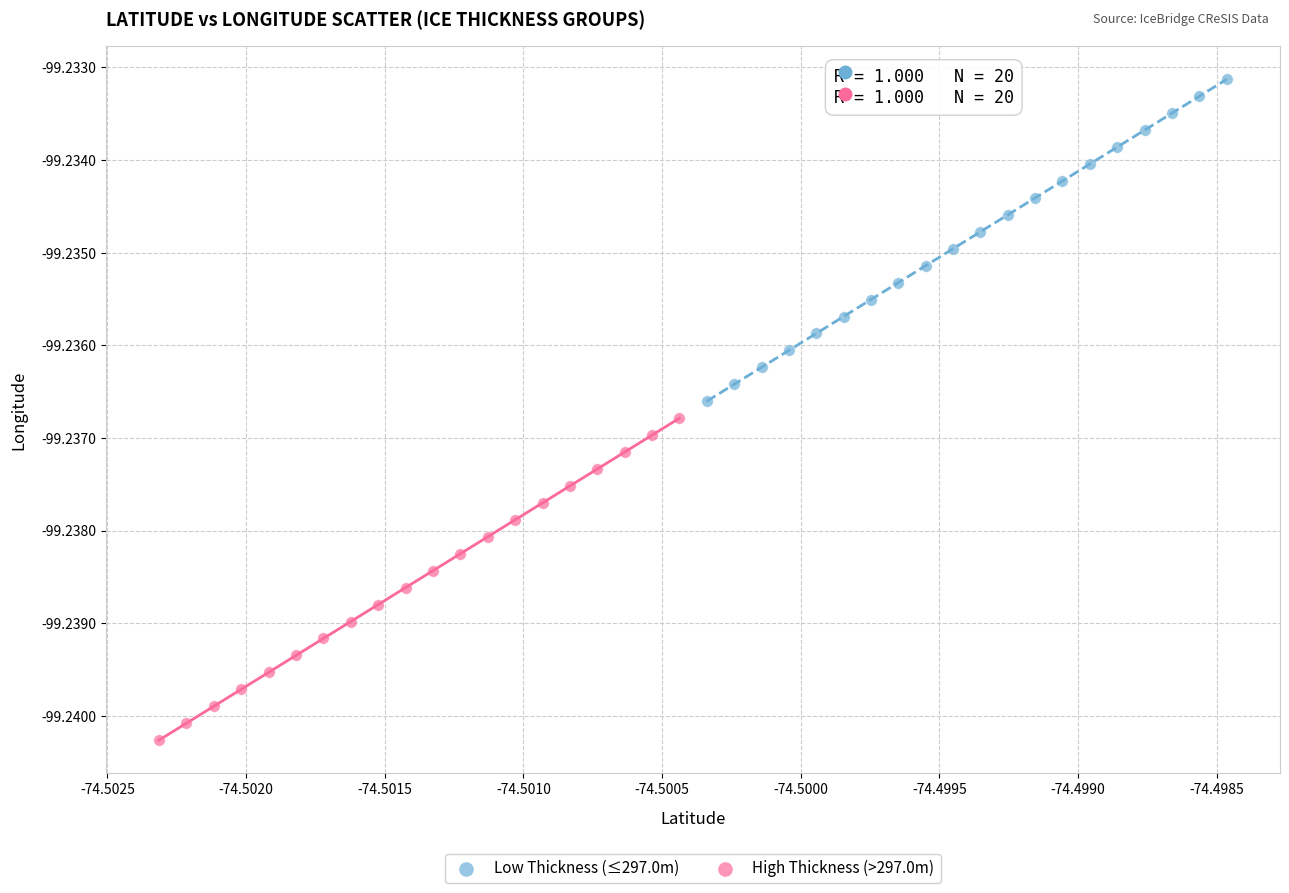

What are all the series names shown in the legend?

Low Thickness (≤297.0m), High Thickness (>297.0m)